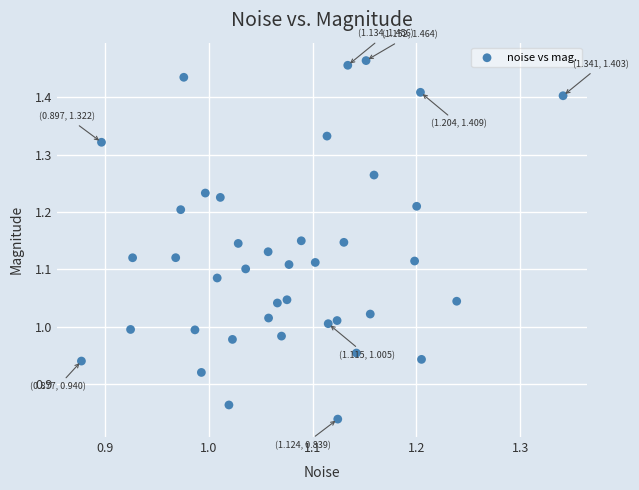

What is the range of X values (max minus min)?

0.5